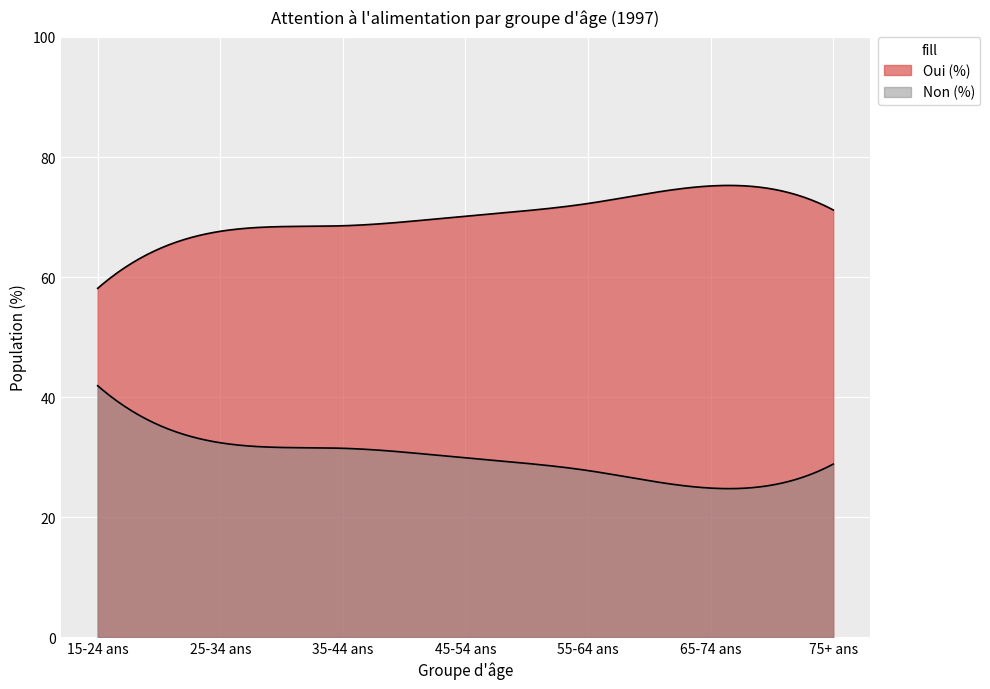

Which series changed the most between 25-34 ans and 45-54 ans?

Non (%)